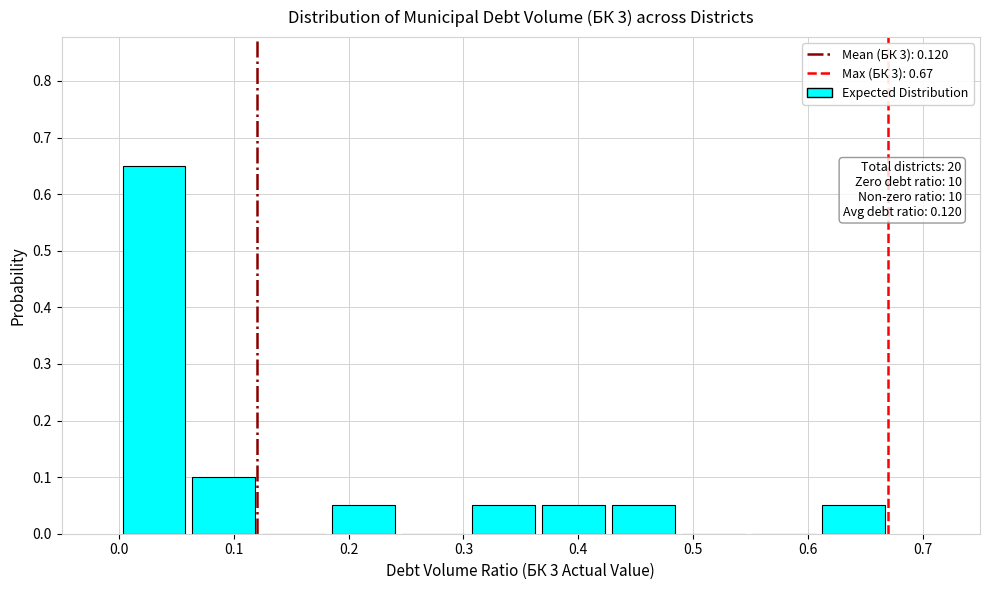

Over which range of the x-axis is the bar tallest?

0.00 to 0.06